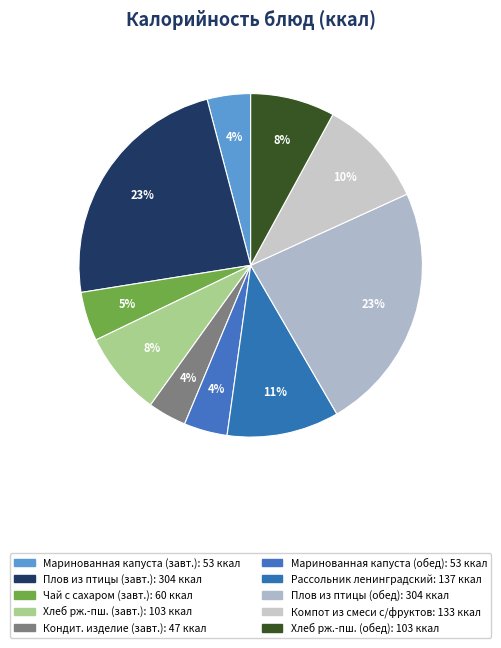

Which category has the smallest portion of the pie?

Кондитерское изделие (завтрак)